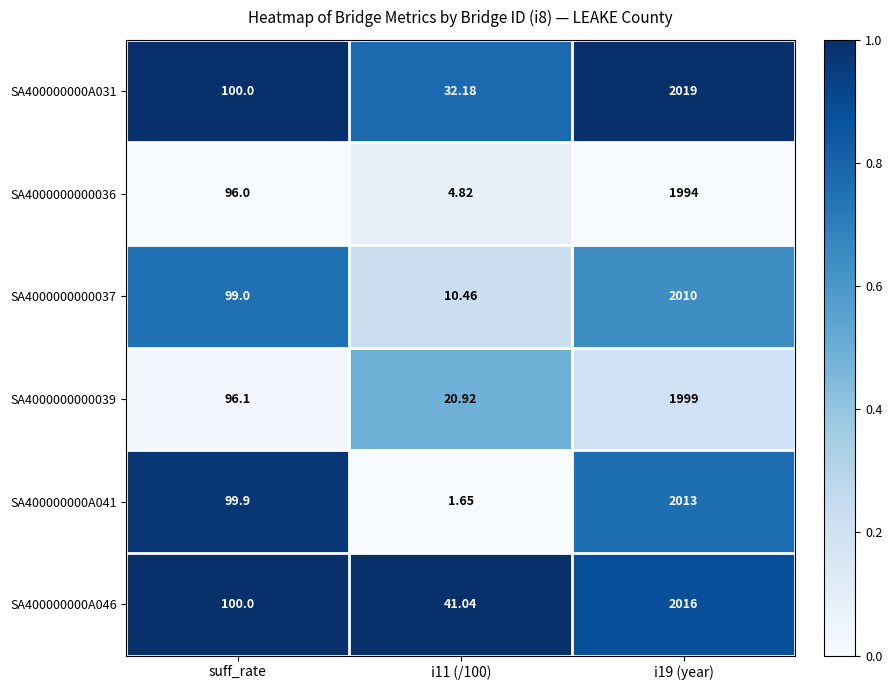

Is the value of SA4000000000039 at suff_rate greater than the value of SA400000000A046 at i19 (year)?

No